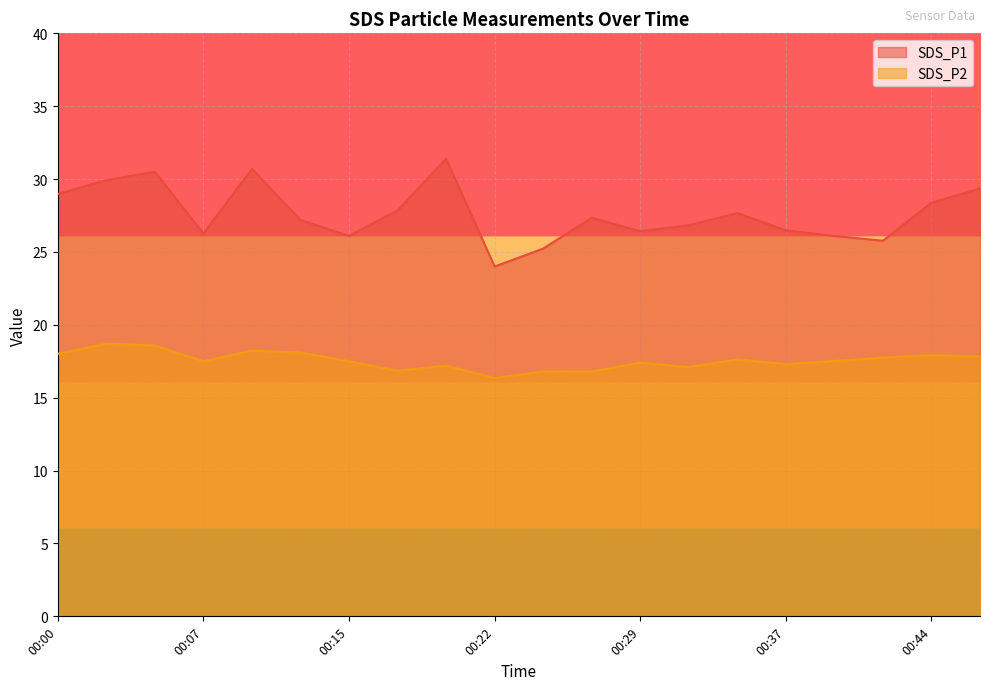

Where is the first local maximum for SDS_P2?

00:03